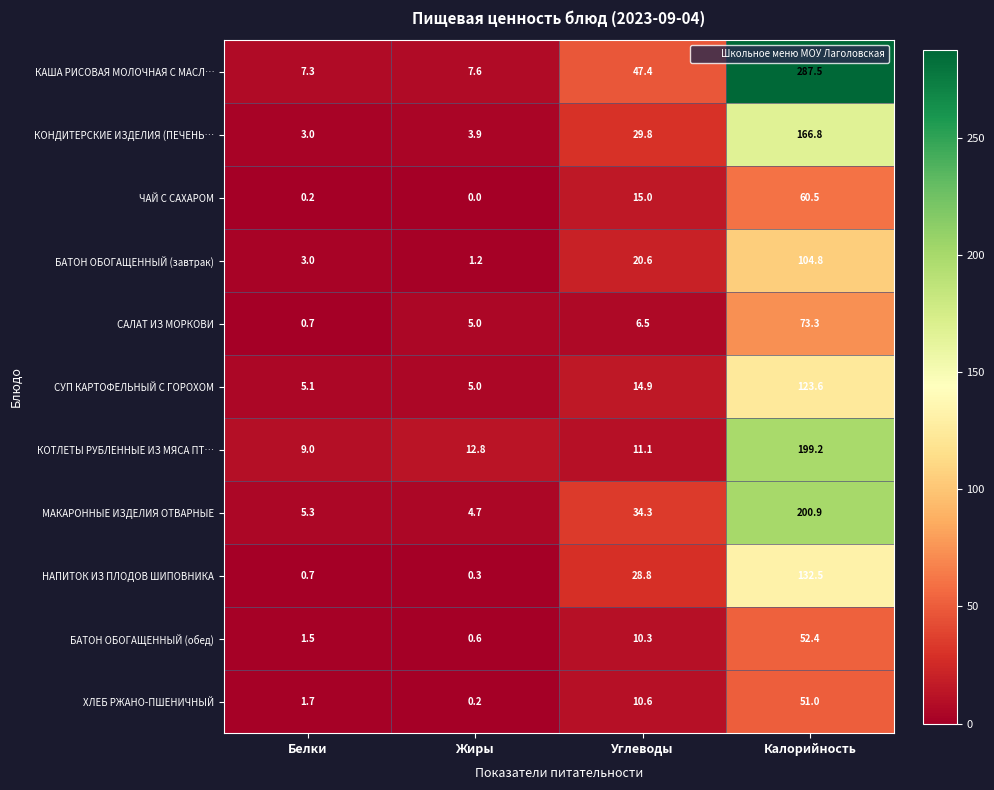

What is the total value across all series at Углеводы?

229.3